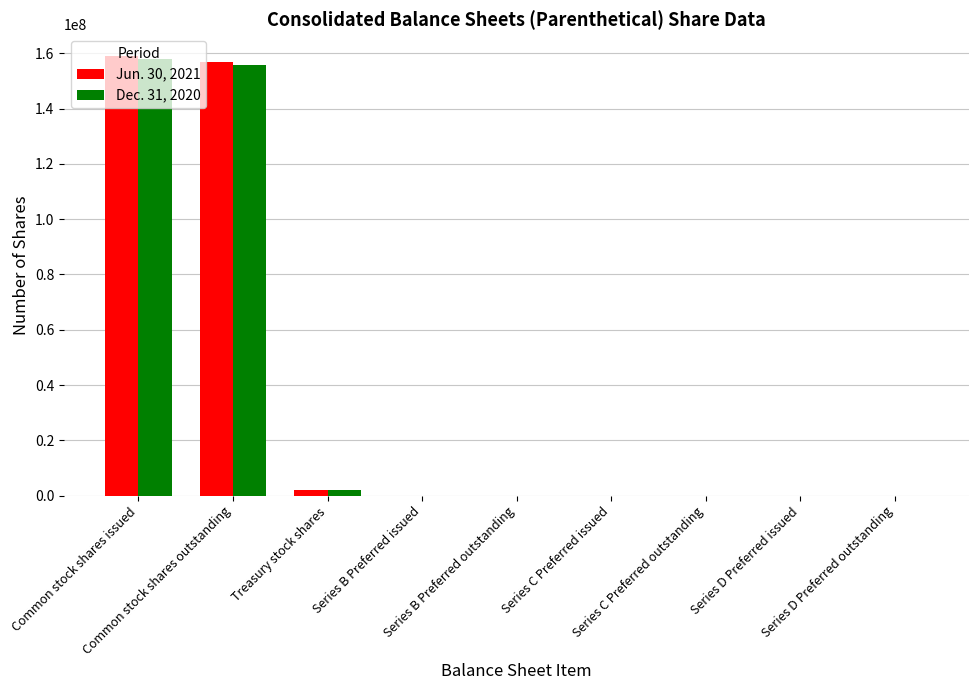

How many categories are shown in the chart?

9